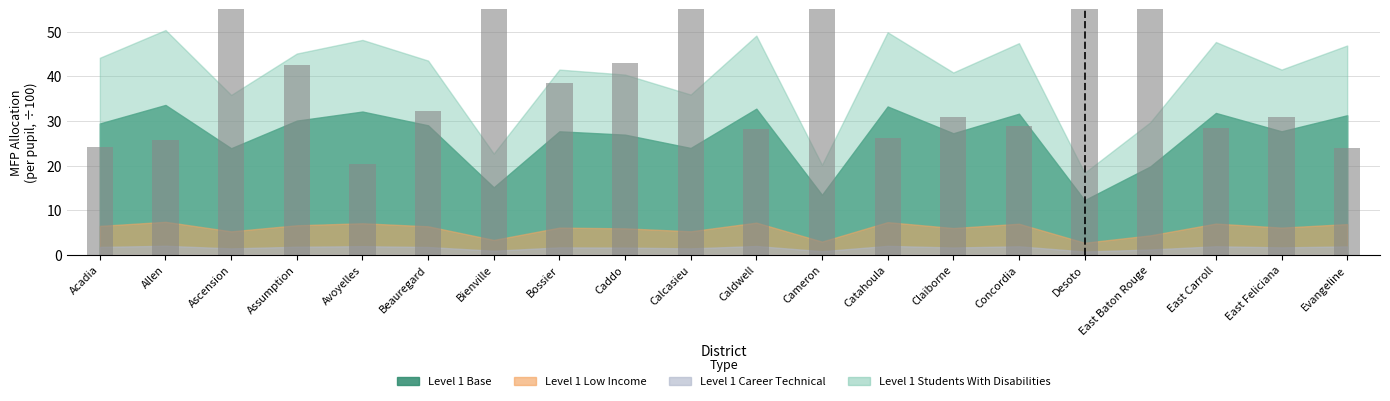

At which label does the data first exceed 32?

Ascension